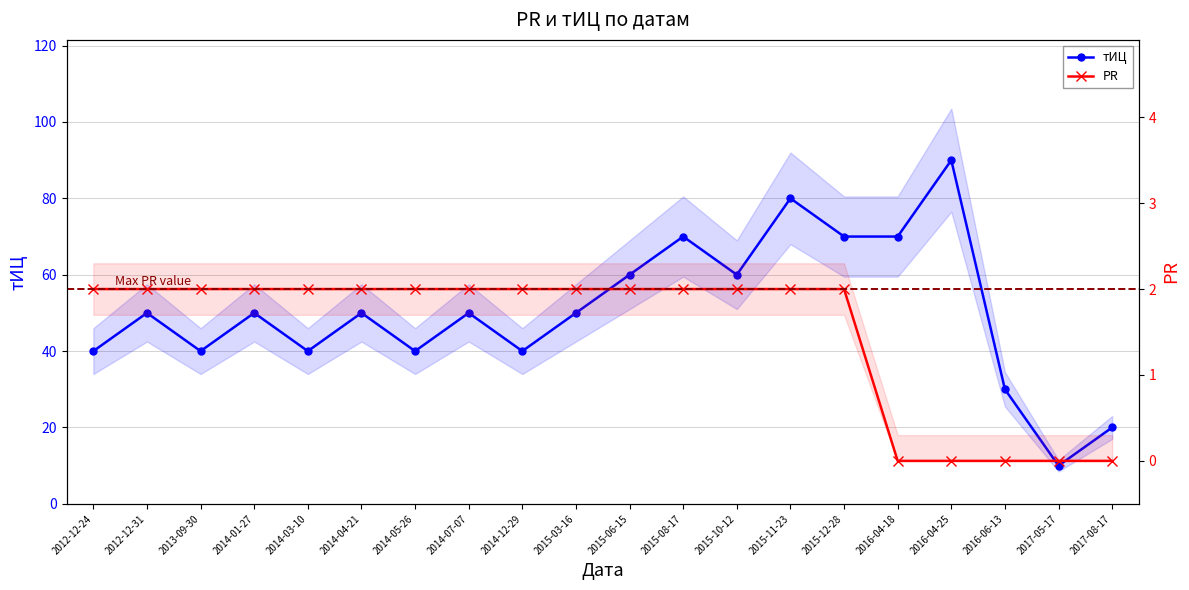

Between 2014-07-07 and 2015-08-17, which series saw the biggest shift?

тИЦ